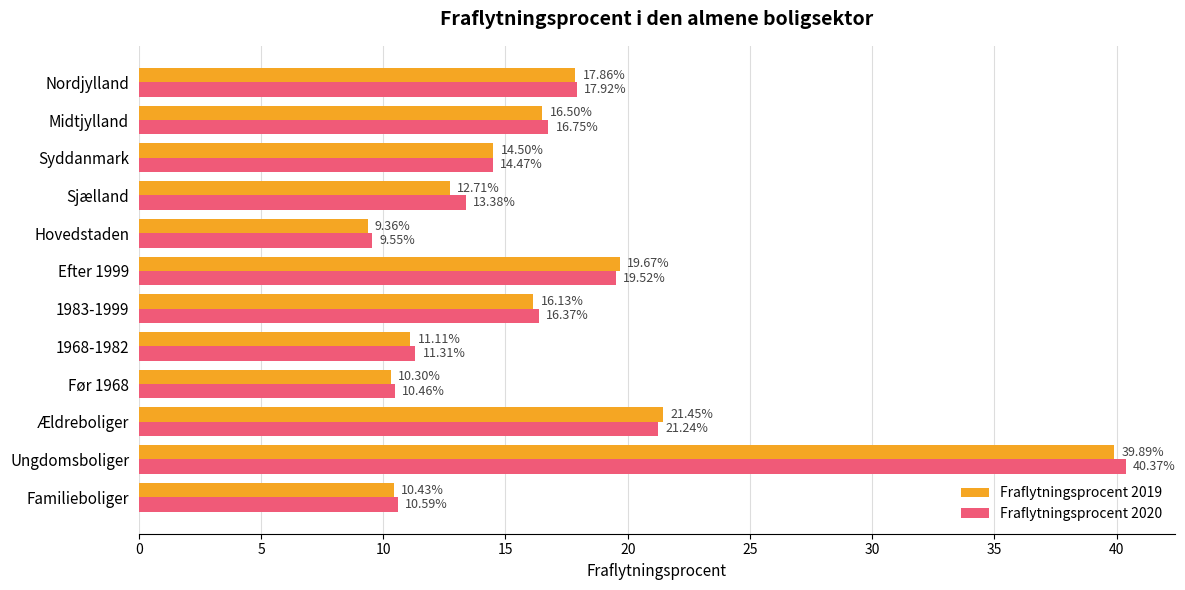

Which series has the largest range (max minus min)?

Fraflytningsprocent 2020